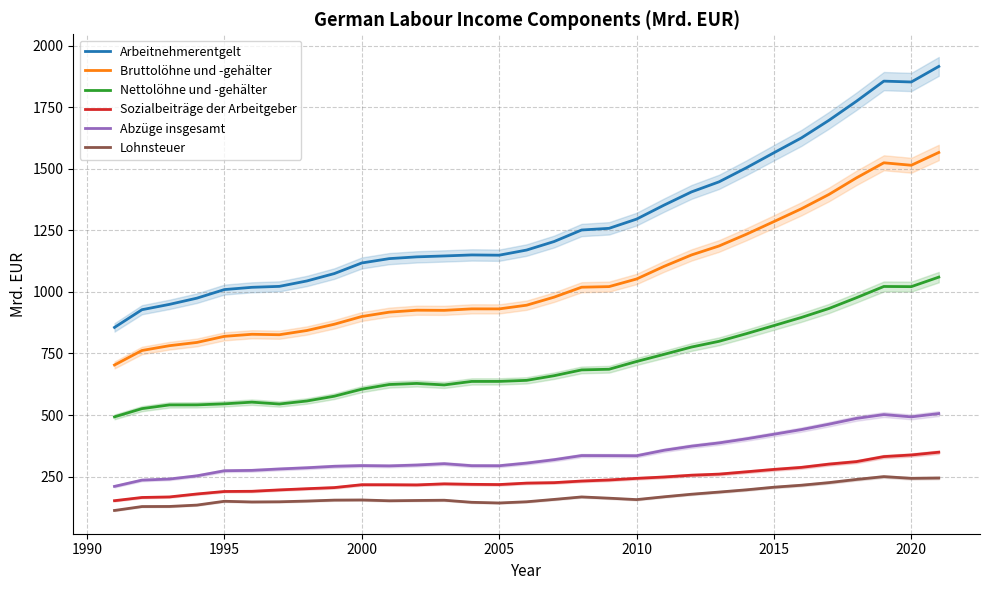

Is this an area chart (filled region under the line)?

No